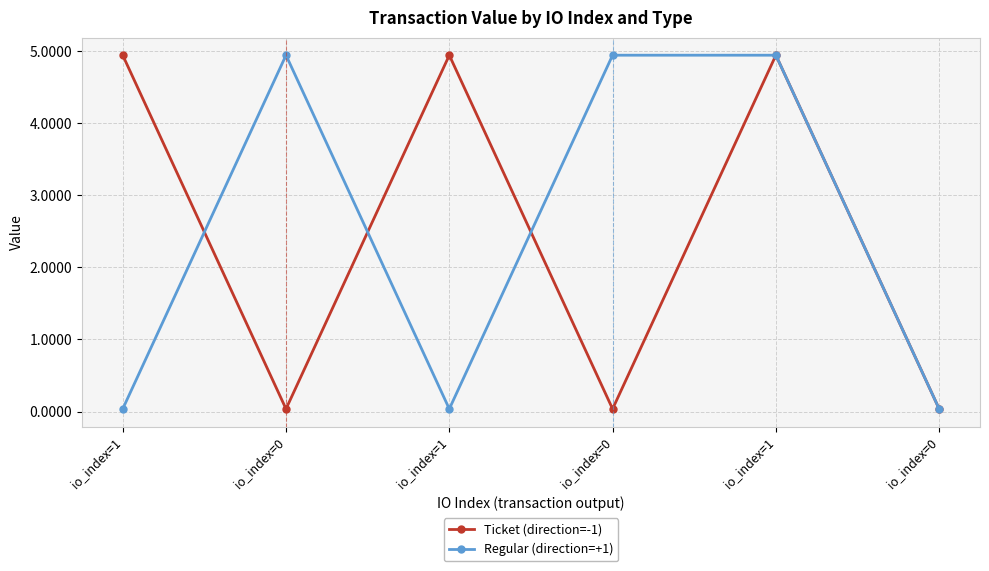

What is the difference between the second highest and minimum values in the Regular (direction=+1) series?

4.9